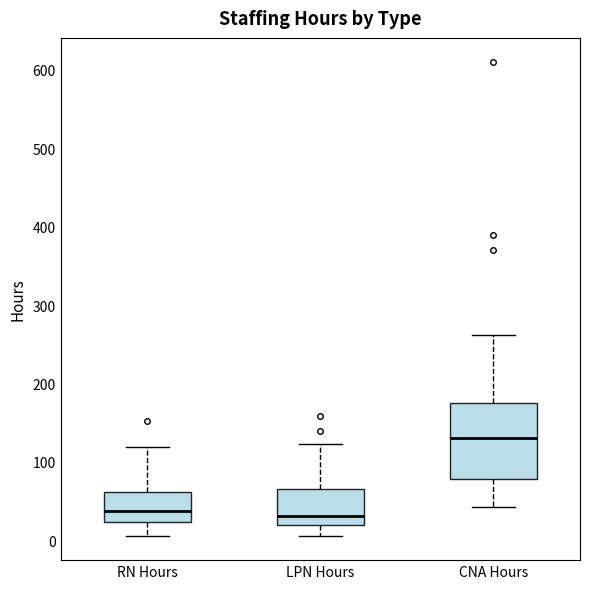

Where is the upper edge of the box for CNA Hours on the y-axis? The values are not printed on the chart, so give them approximately, as read against the axis.

180